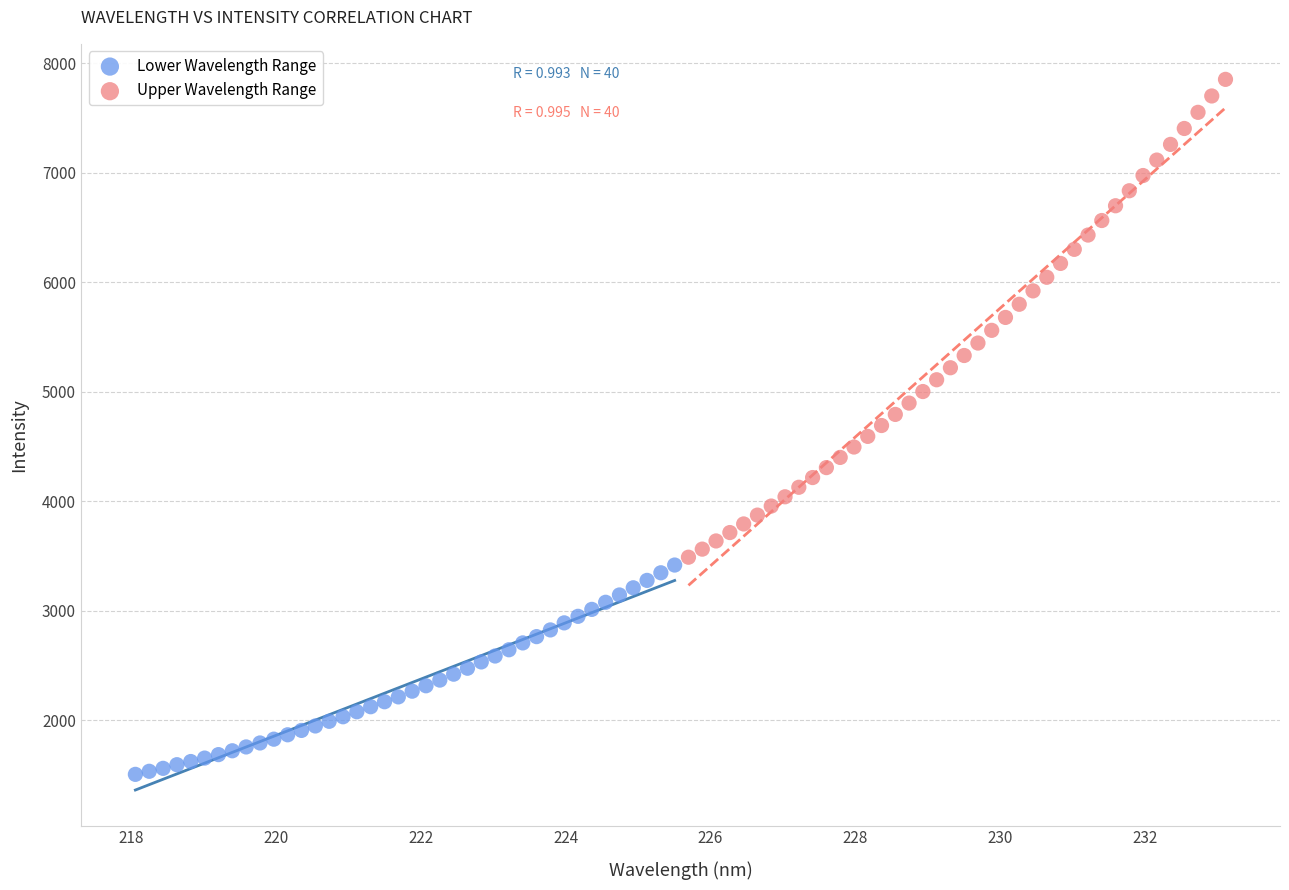

What are all the series names shown in the legend?

Lower Wavelength Range, Upper Wavelength Range